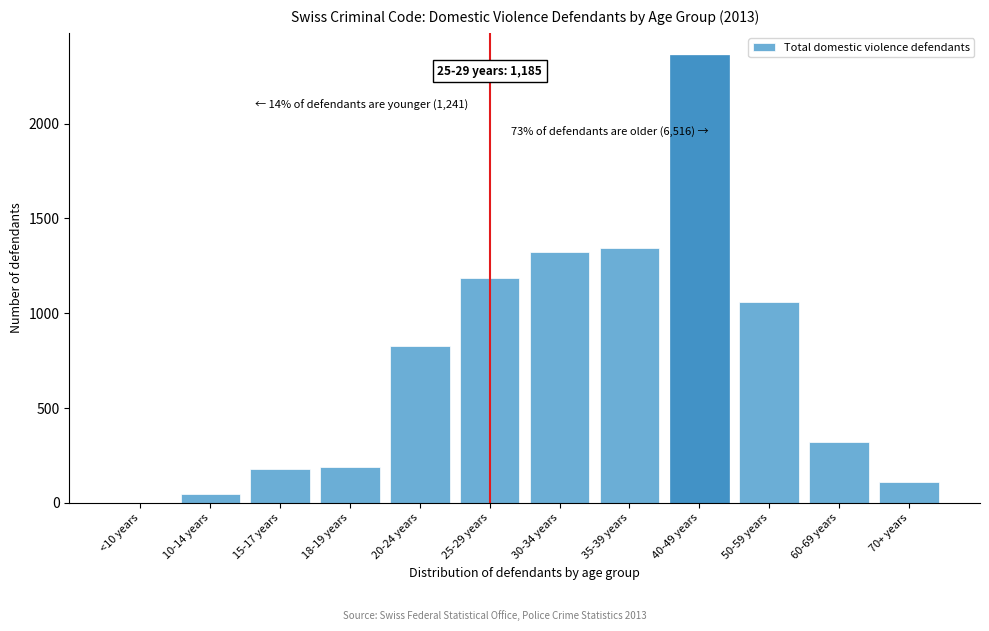

Which label corresponds to the largest value in the chart?

40-49 years